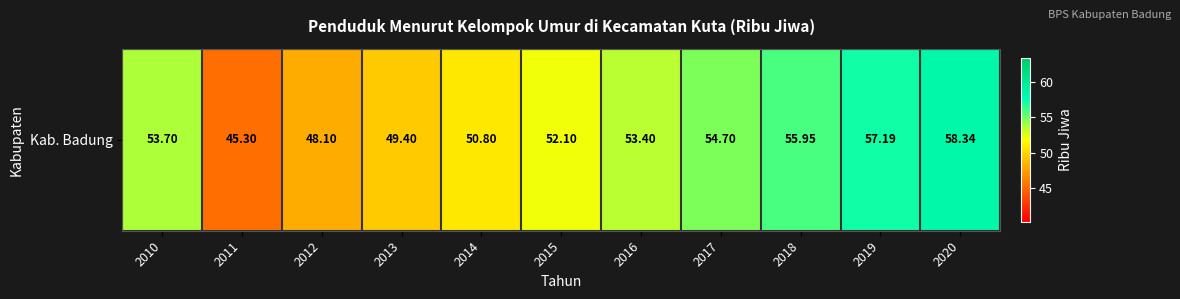

What is the difference between the maximum and second lowest values?

10.2